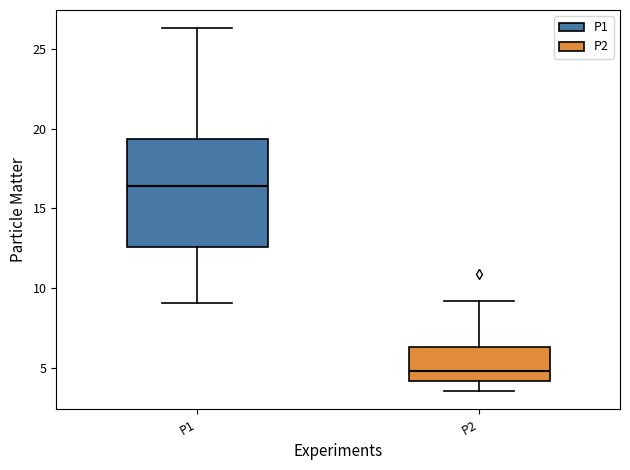

Where is the upper edge of the box for P2 on the y-axis? The values are not printed on the chart, so give them approximately, as read against the axis.

6.5